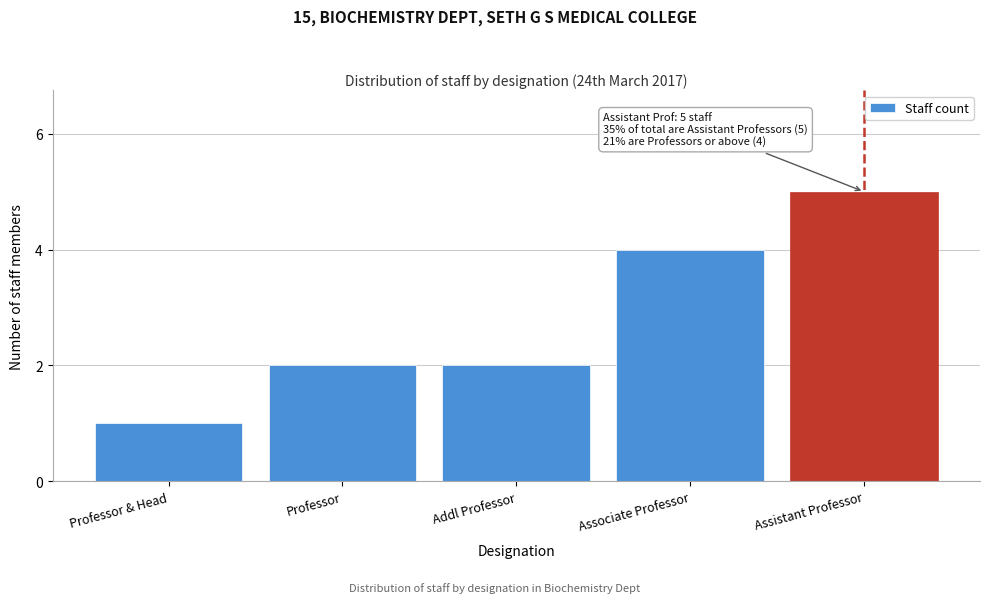

Reading left to right, transcribe all the data shown in this chart.

1	2	2	4	5